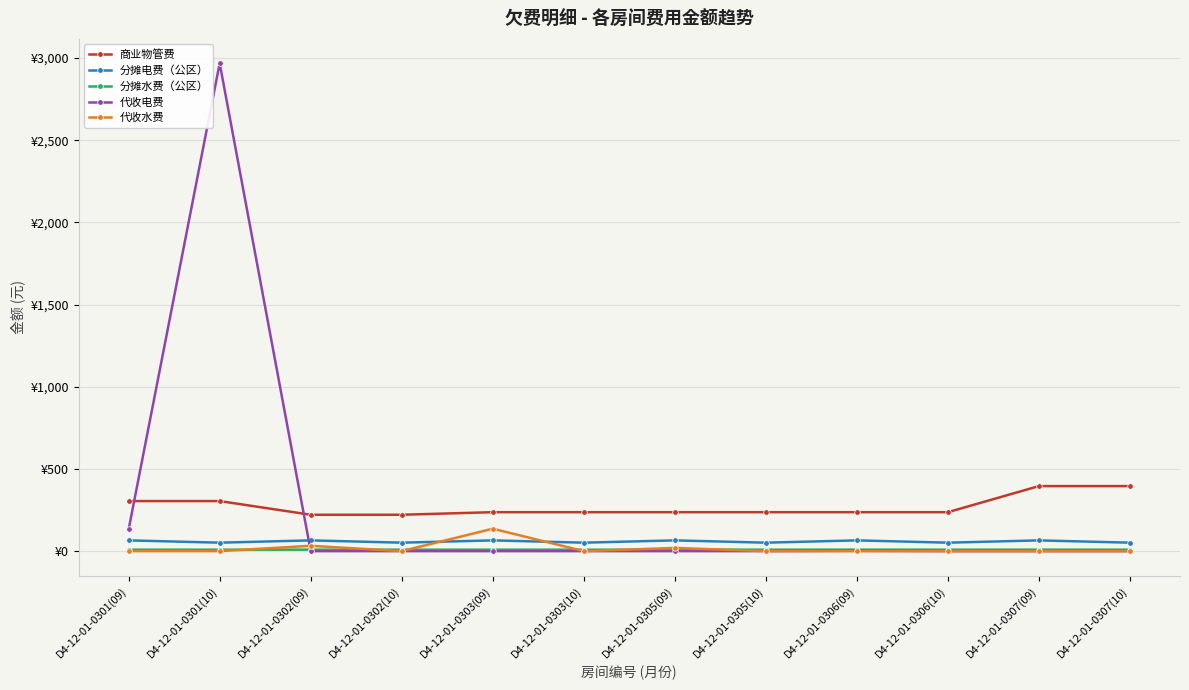

True or false: 代收水费 has a value of 56.2 at D4-12-01-0301(09).

False